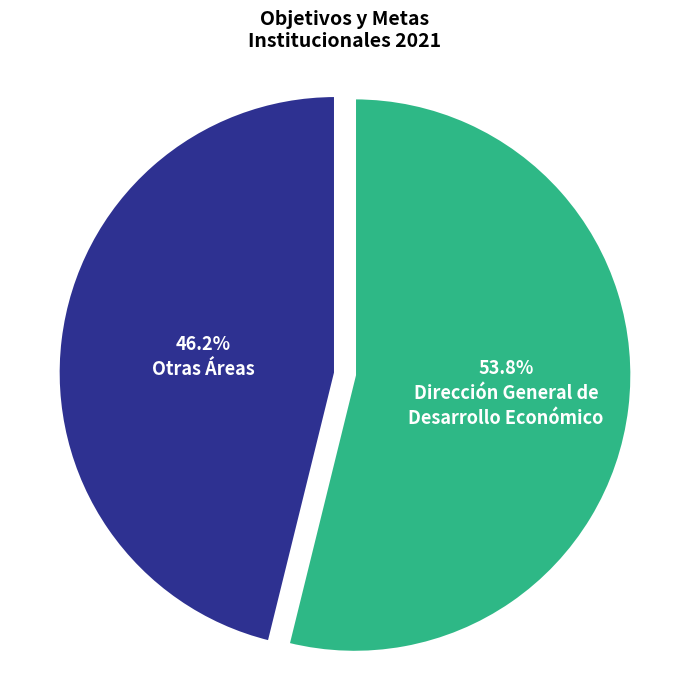

Count the number of slices in the pie.

2